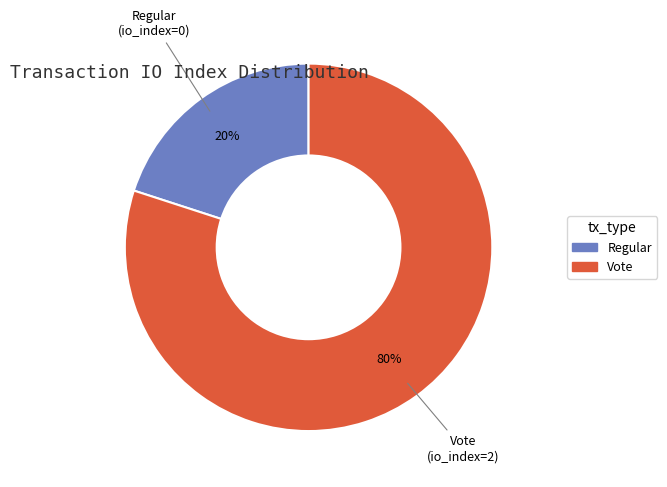

Does any single category account for the majority?

Yes